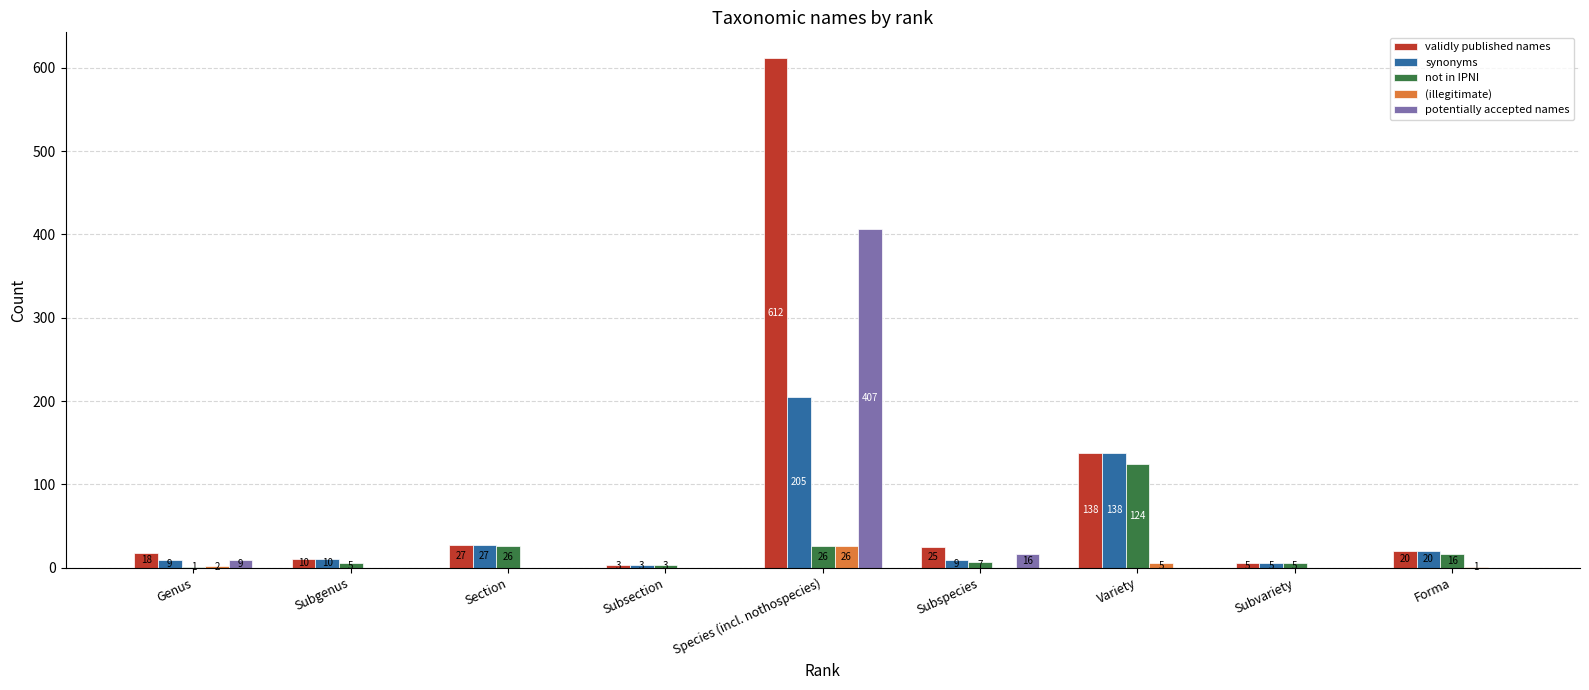

The value of not in IPNI at Section is 46. True or false?

False